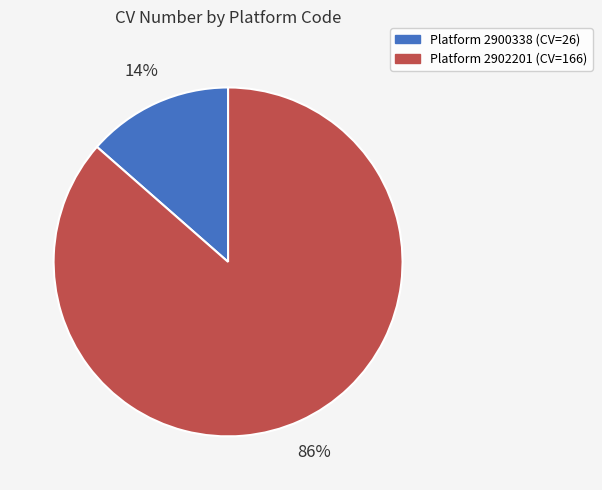

To the nearest percent, what is the average slice percentage?

50%